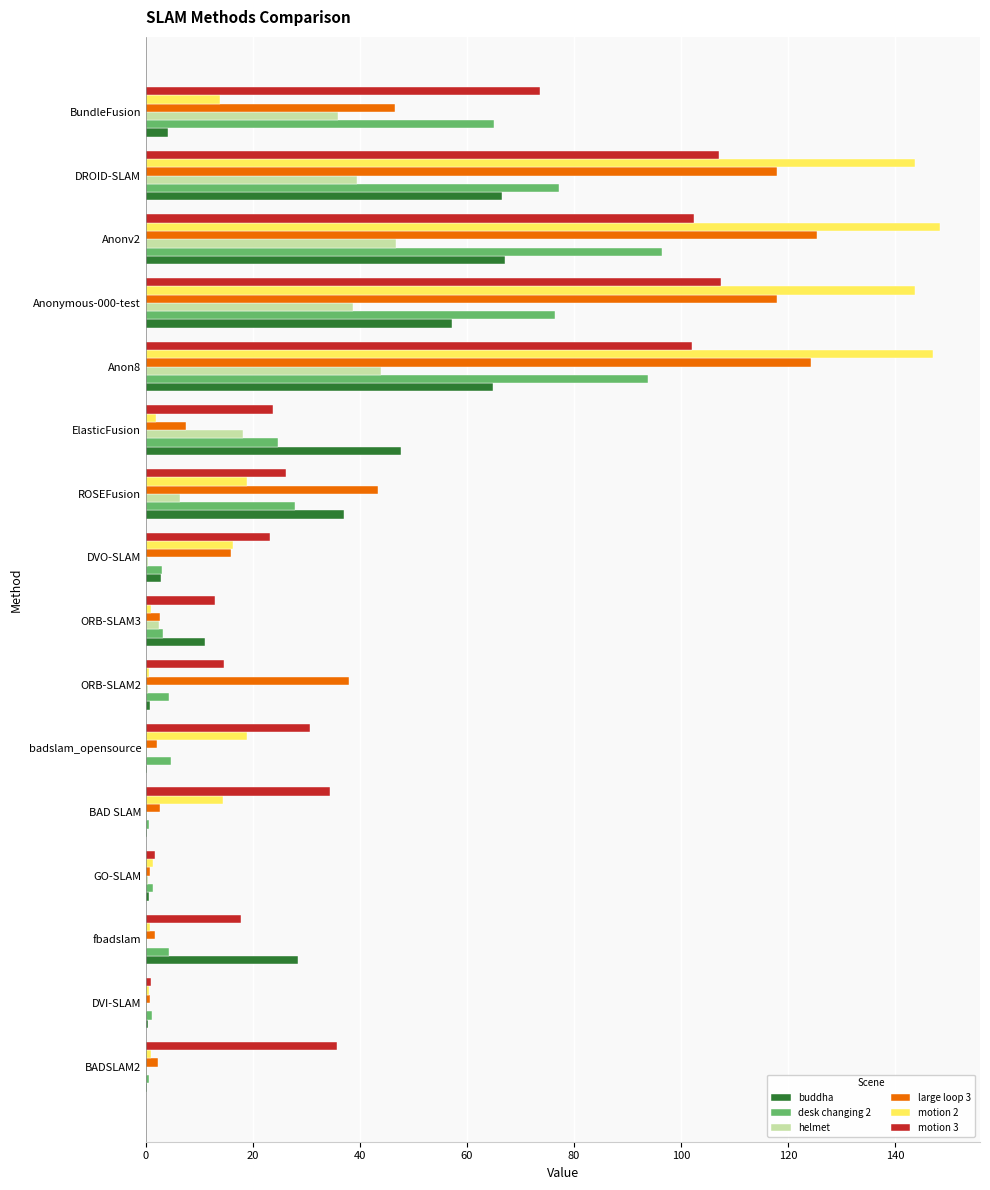

What is the sum of all motion 3 values?

713.9